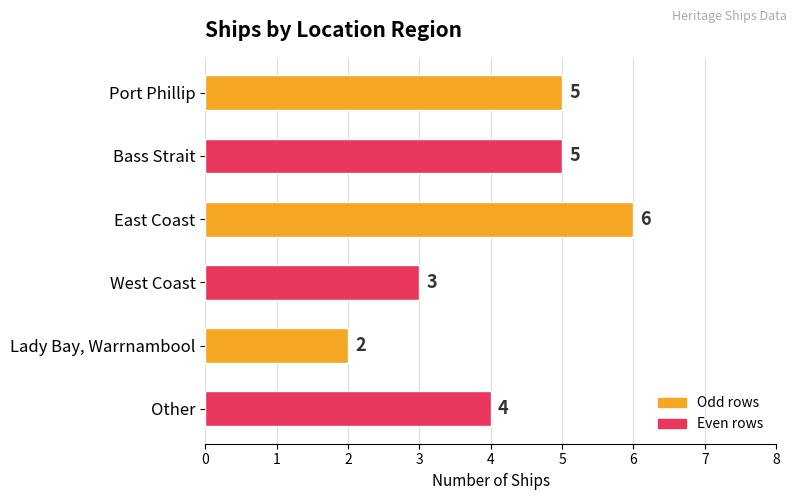

Which category has the lowest value across all series?

Lady Bay, Warrnambool